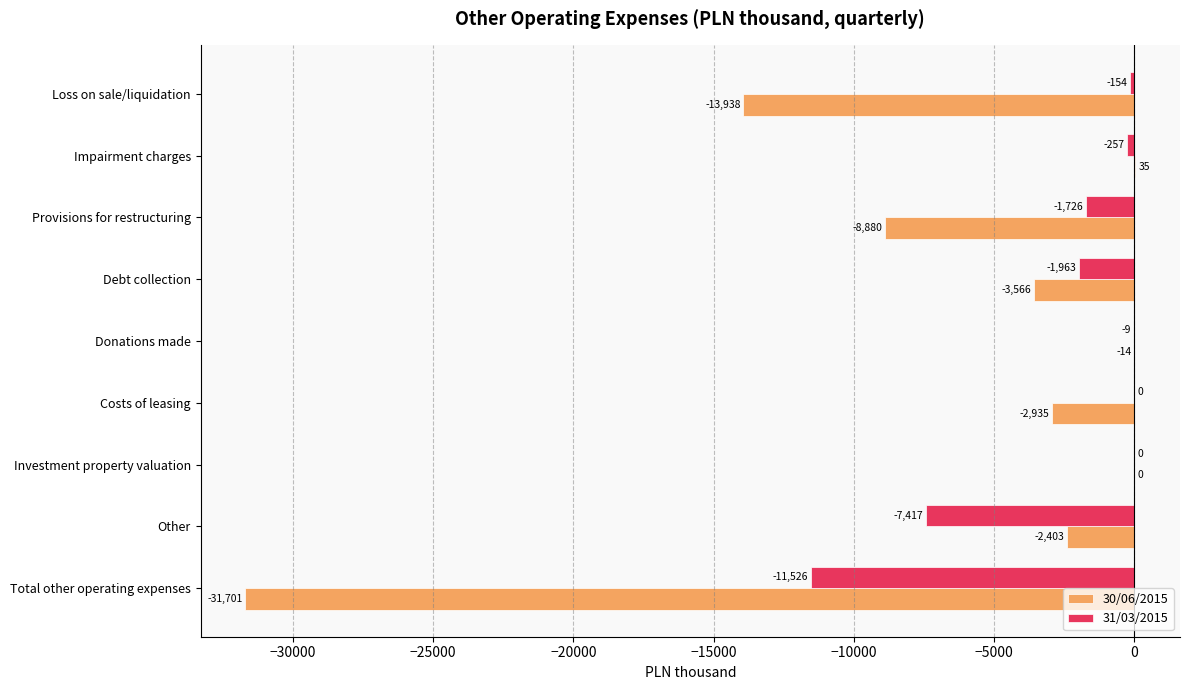

How many categories are shown in the chart?

9